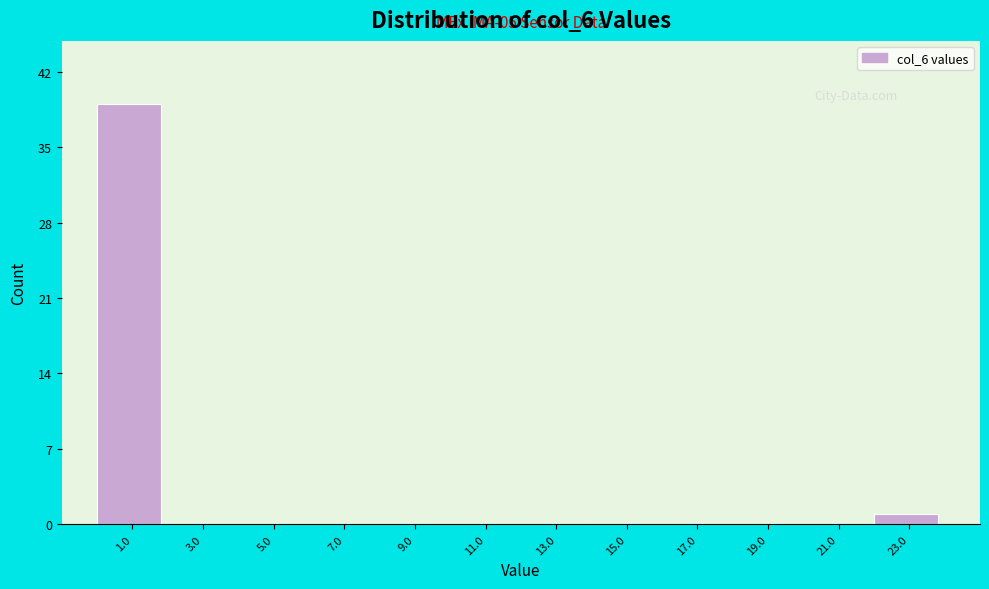

Which range on the x-axis has the tallest bar?

0 to 2